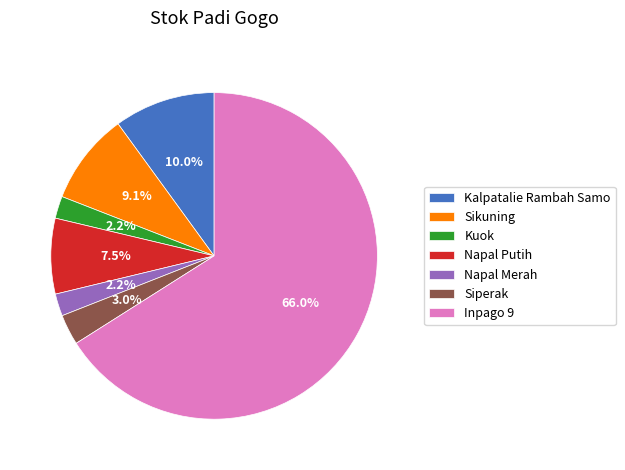

What percentage do Kalpatalie Rambah Samo and Napal Putih together represent?

17.5%